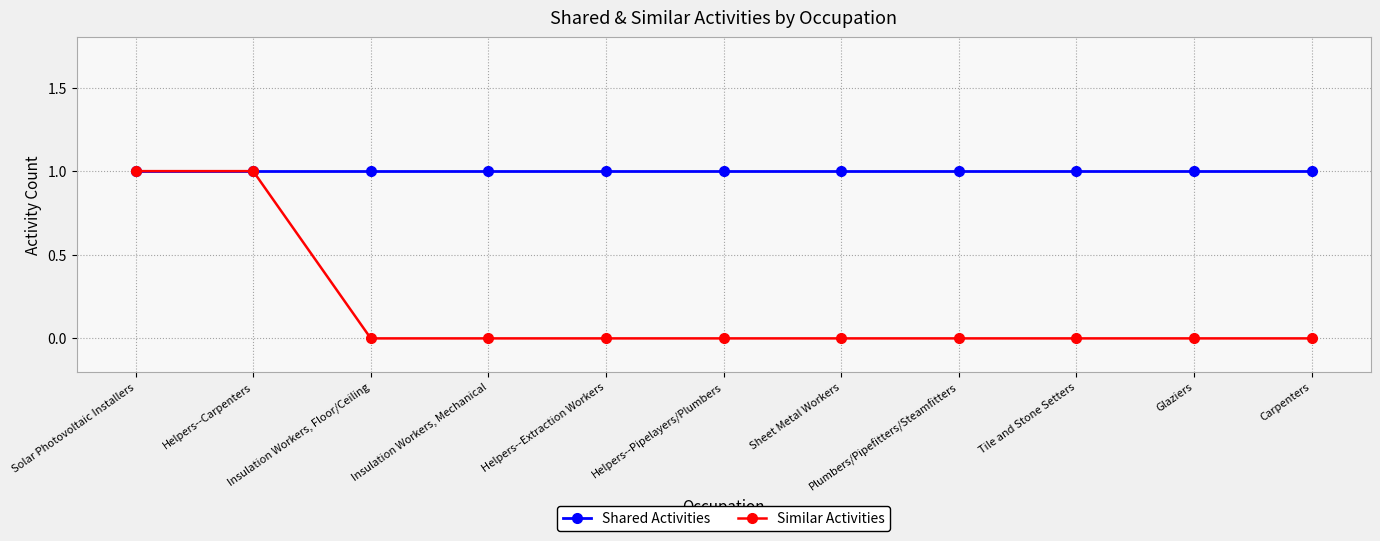

List the series in order of their overall mean, highest first.

Shared Activities, Similar Activities